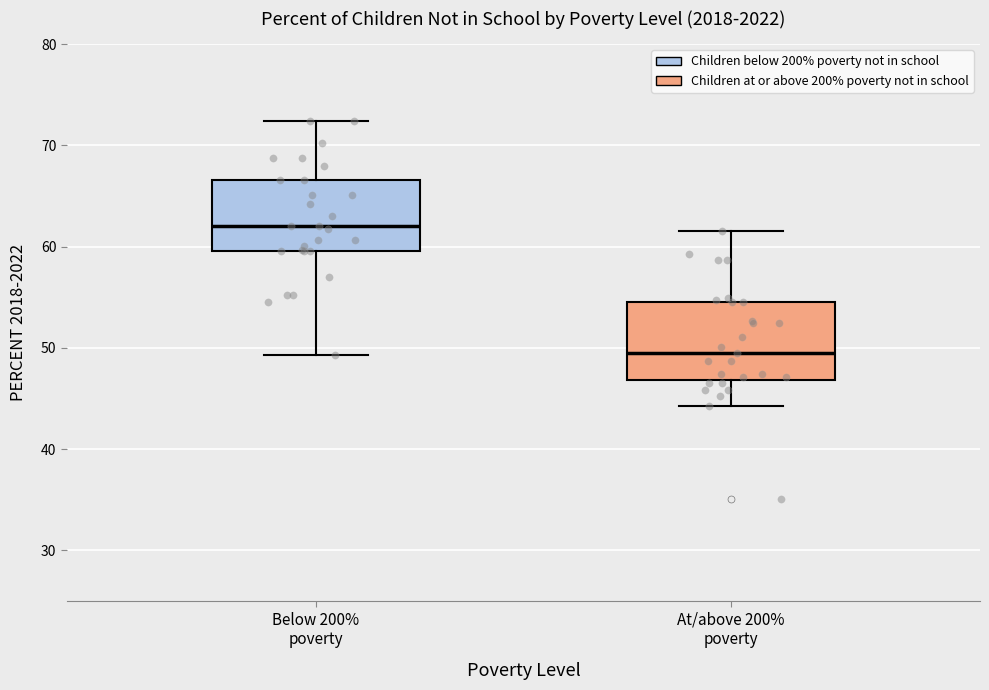

Reading left to right, transcribe this box plot: for each box, give where its median line is, the range the box spans, and where its two whiskers end, as read against the y-axis. The values are not printed on the chart, so give them approximately, as read against the axis.

Below 200% poverty: median 62, box 60 to 67, whiskers 49 to 72
At/above 200% poverty: median 50, box 47 to 55, whiskers 44 to 62